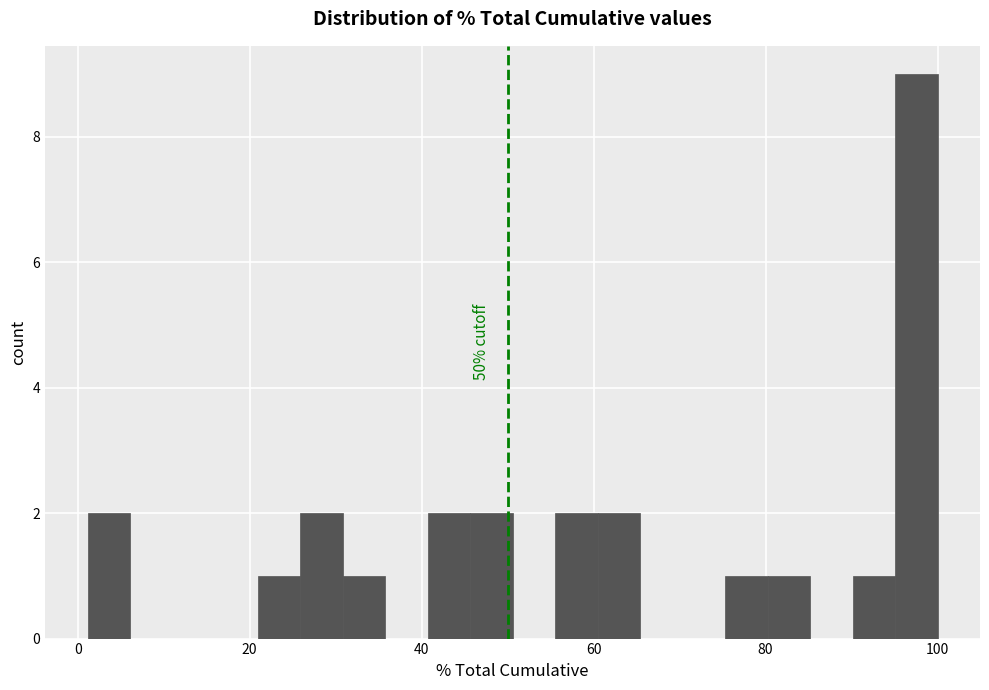

Read against the x-axis, roughly where is the centre of the tallest bar?

98